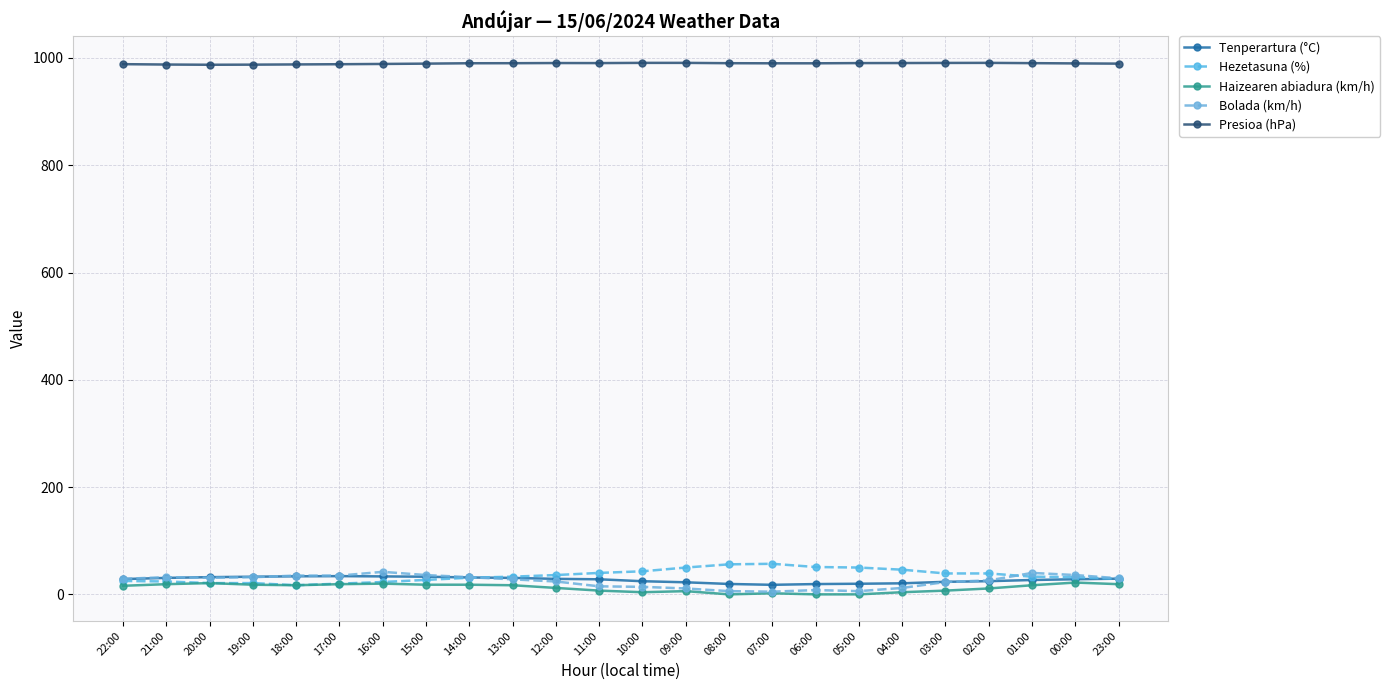

What is the sum of all Tenperartura (°C) values?

653.6